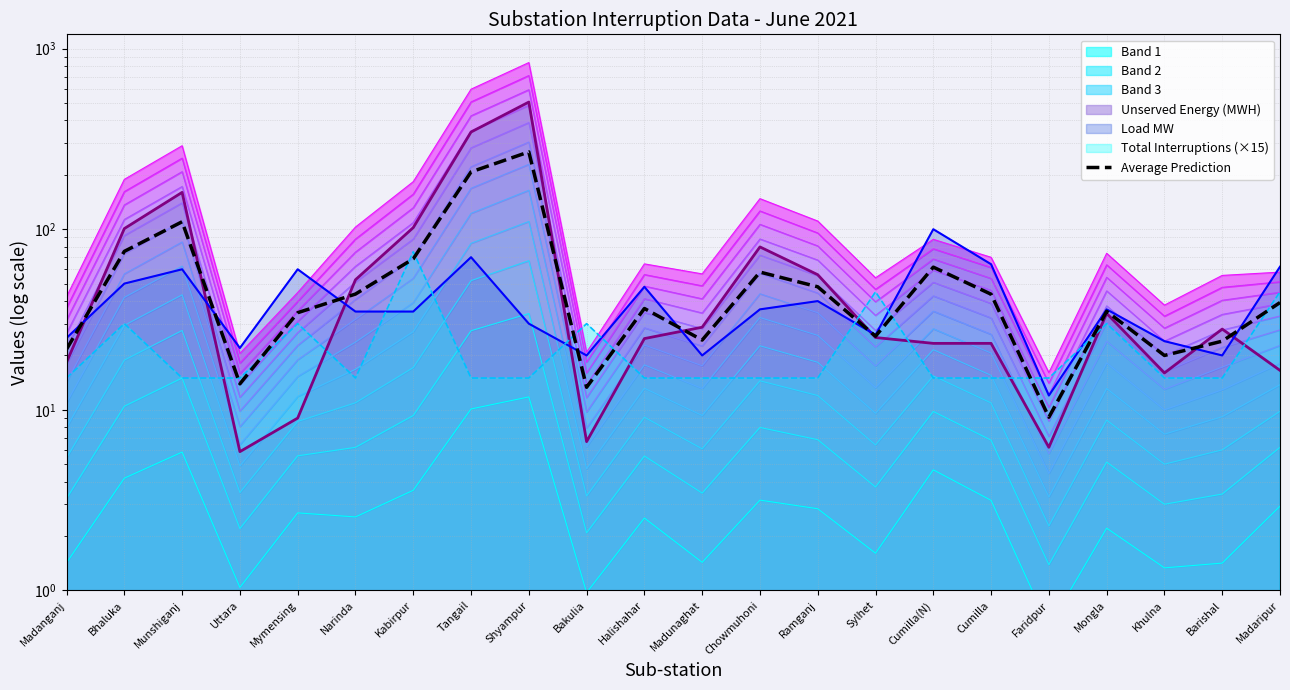

Where does the data first go above 39?

Bhaluka